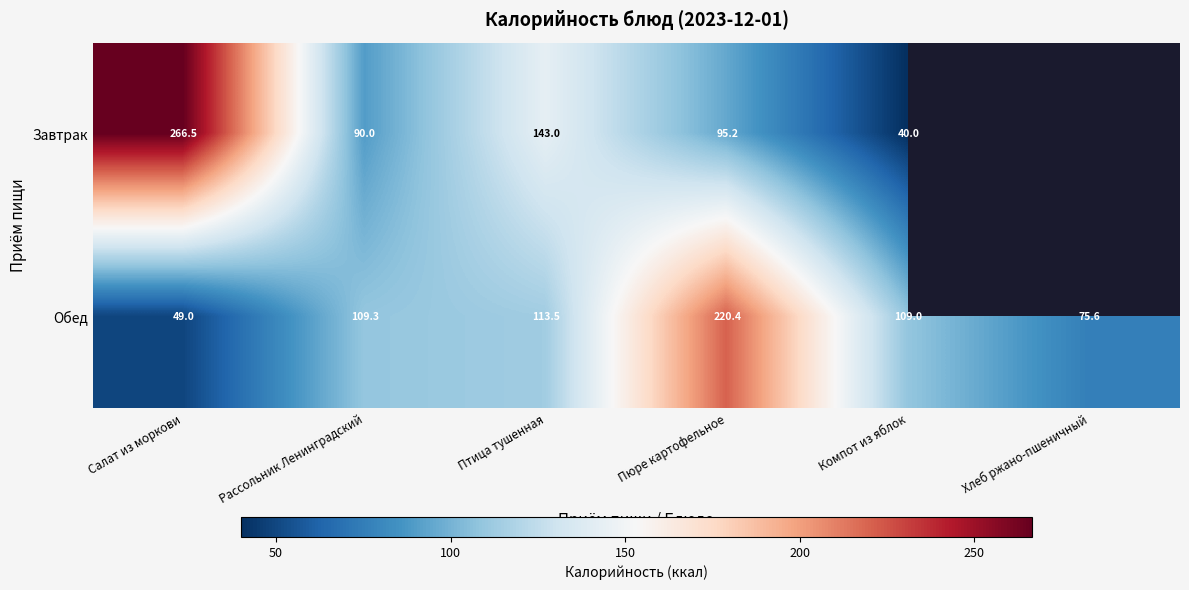

What is the difference between the highest and lowest values at Компот из яблок?

69.0